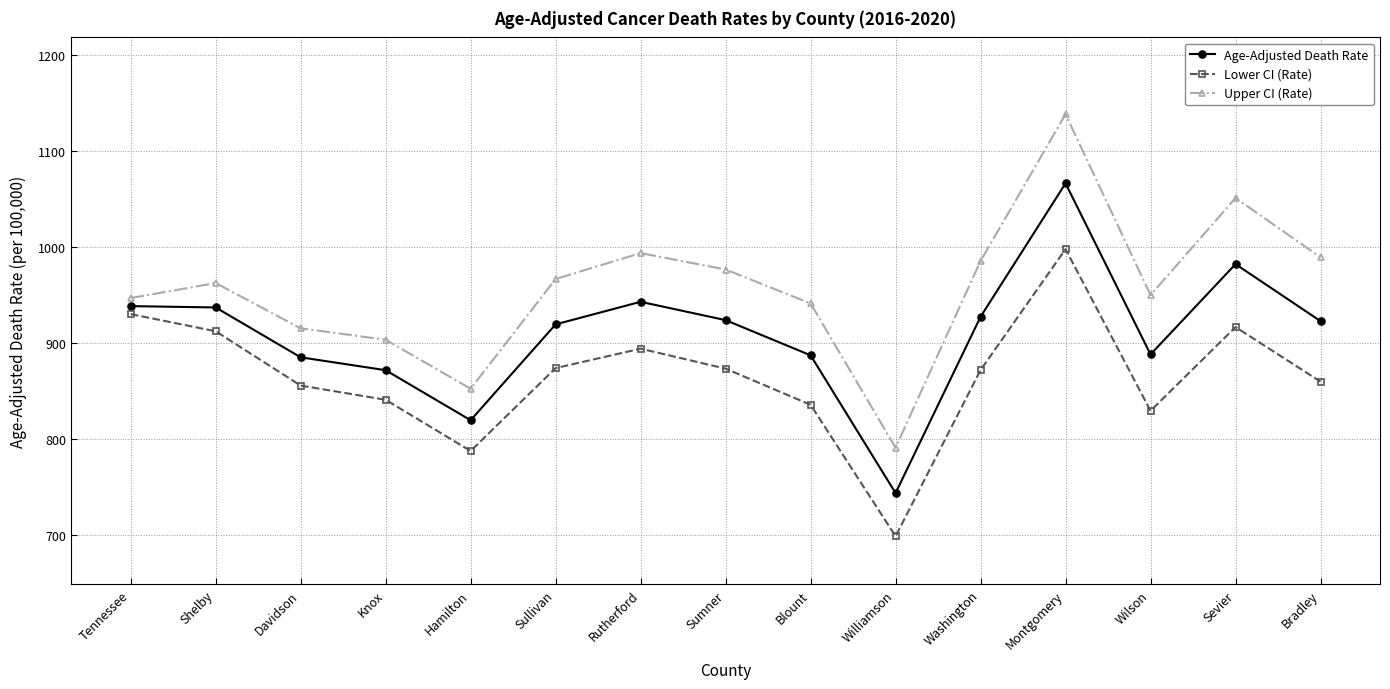

What are all the series names shown in the legend?

Age-Adjusted Death Rate, Lower CI (Rate), Upper CI (Rate)